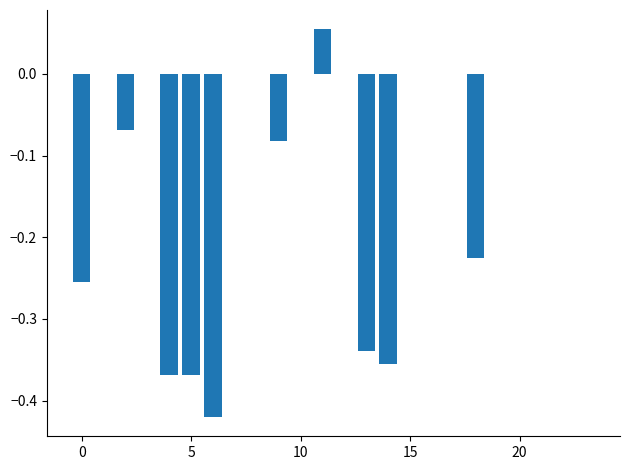

What is the sum of all values?

-2.4